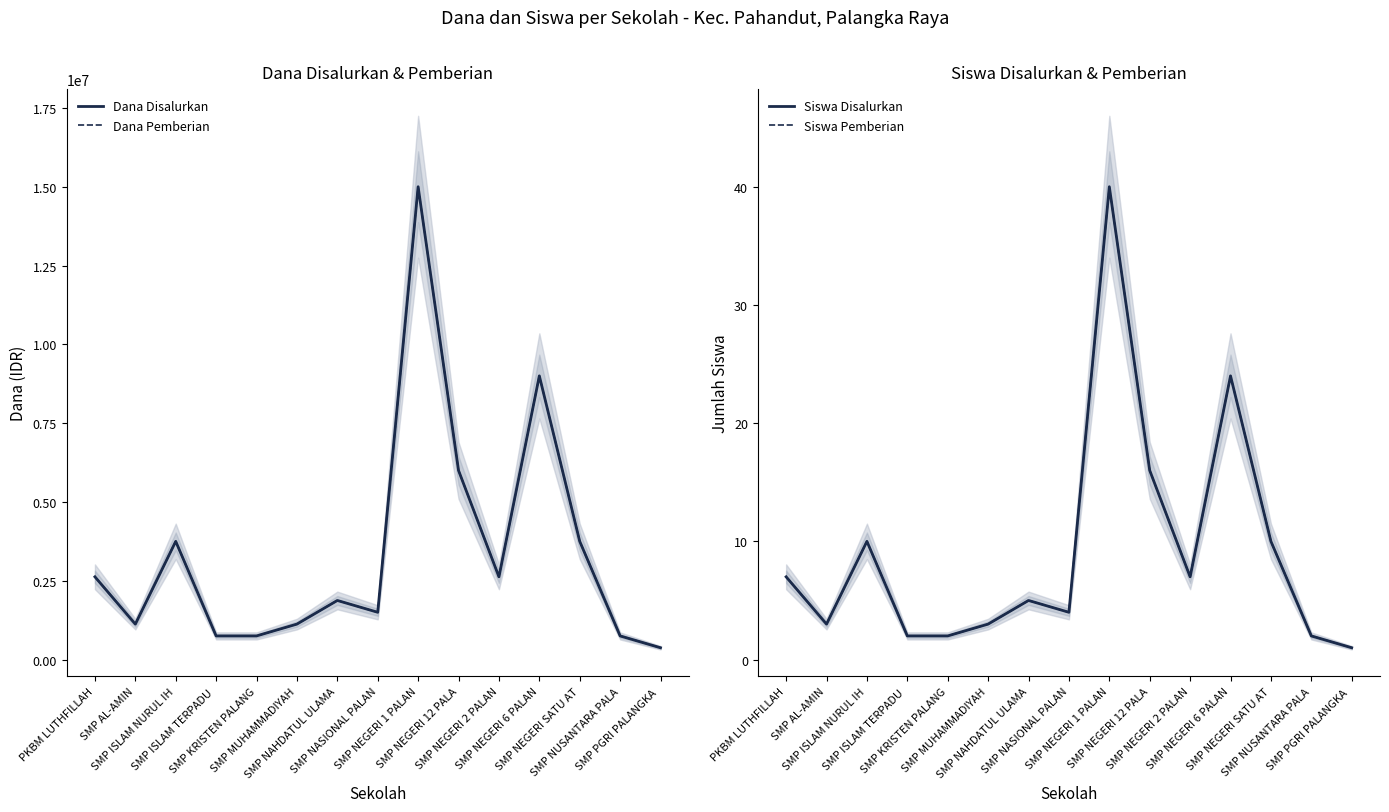

True or false: Siswa Disalurkan and Siswa Pemberian cross at least once.

False